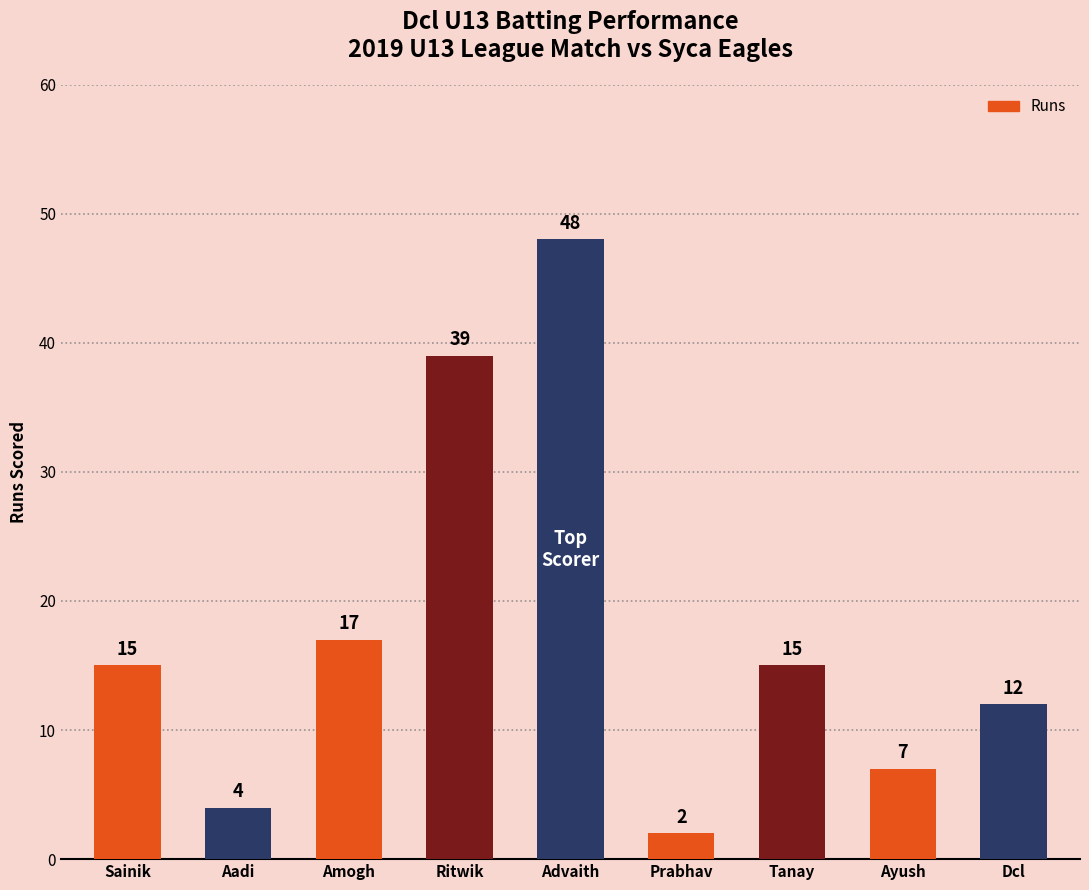

What is the label of the 6th bar from the right?

Ritwik